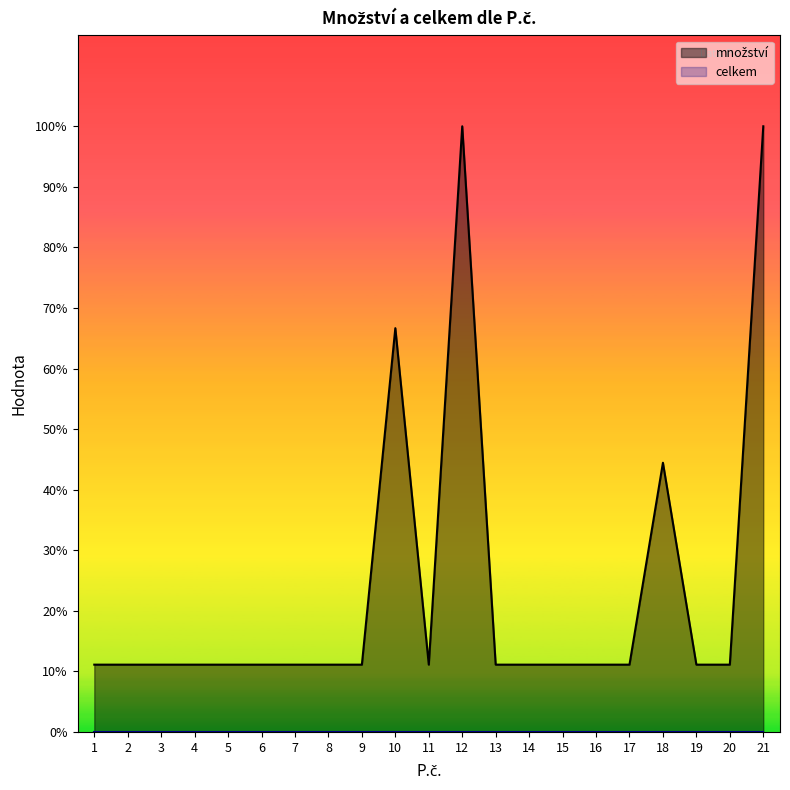

Reading left to right, list all the values displayed in this chart.

1	1	1	1	1	1	1	1	1	6	1	9	1	1	1	1	1	4	1	1	9